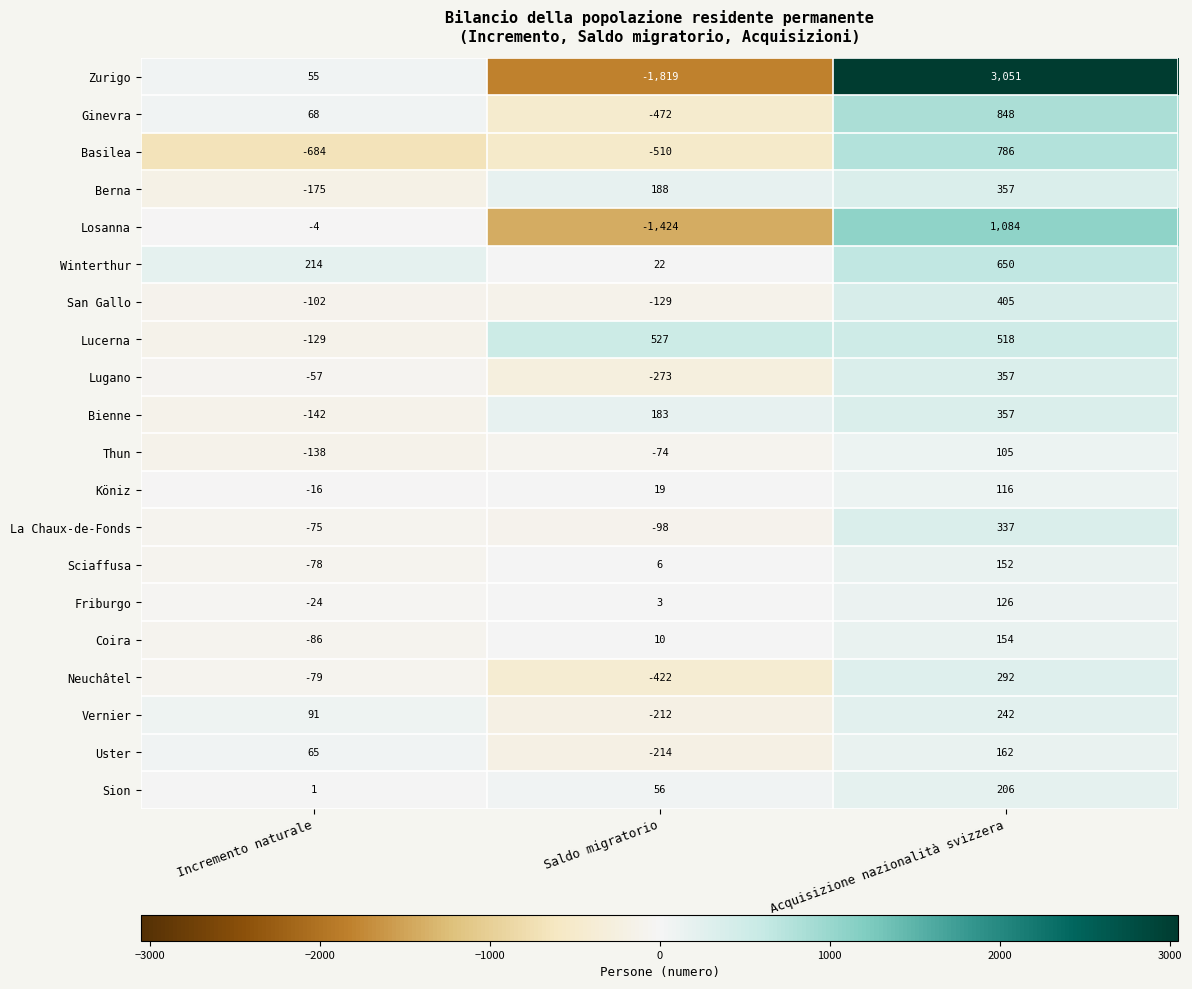

How many data points does each series have?

3